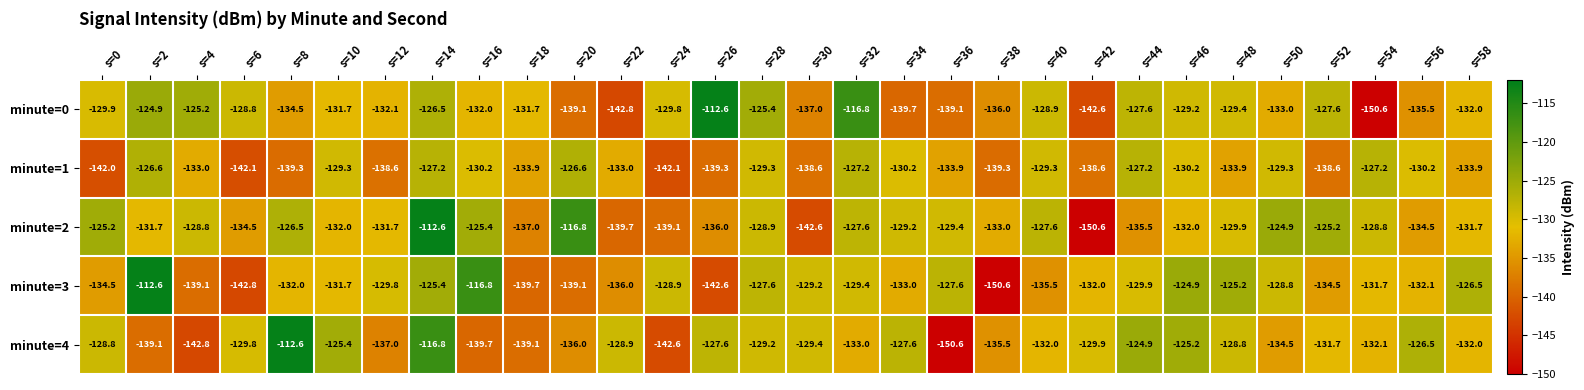

Count the number of data series in this chart.

5